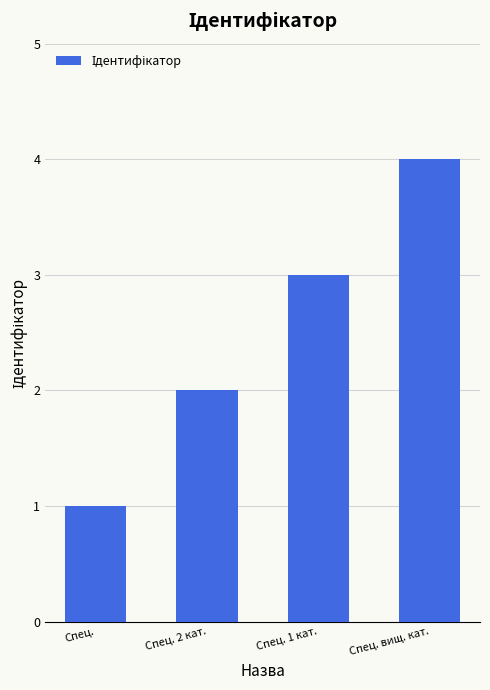

Does the chart contain any negative values?

No